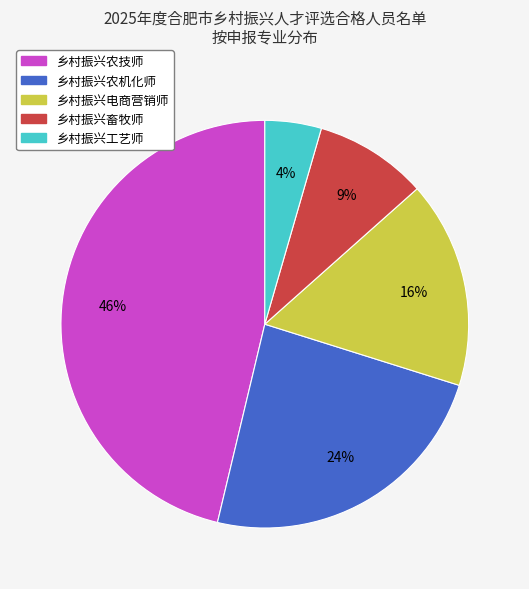

Is there any slice that represents more than half of the pie?

No